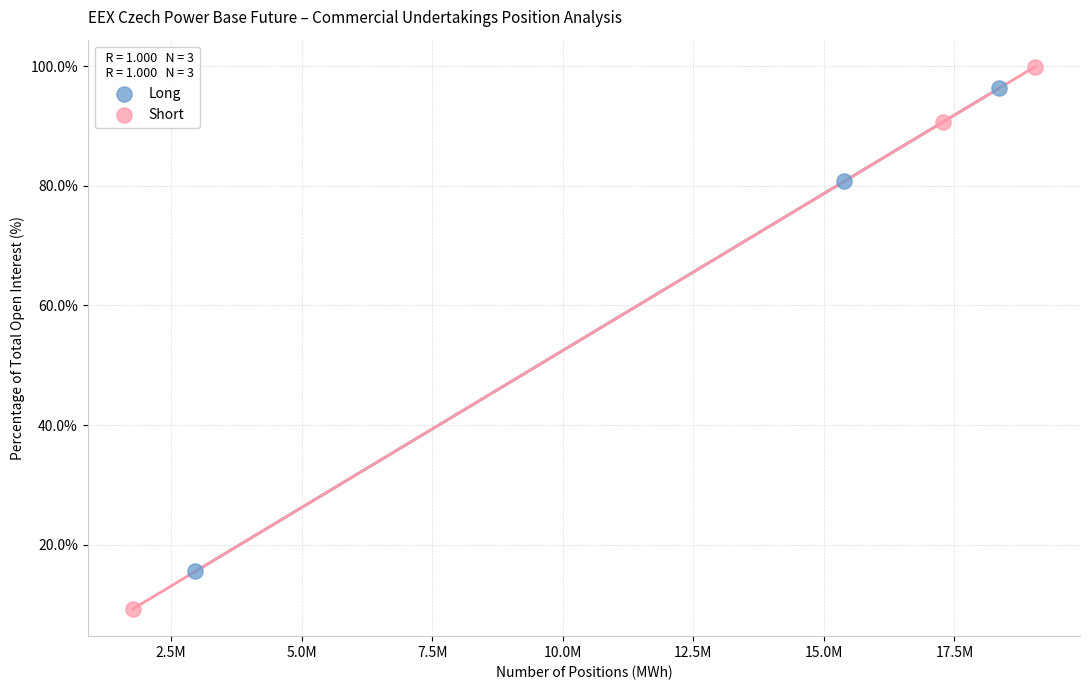

Which series reaches the maximum Y coordinate?

Short